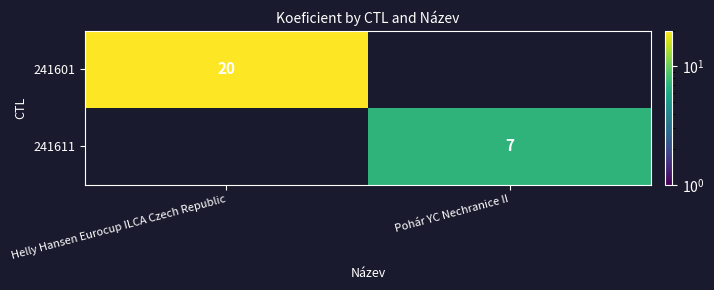

The value of 241601 at Helly Hansen Eurocup ILCA Czech Republic is 36. True or false?

False